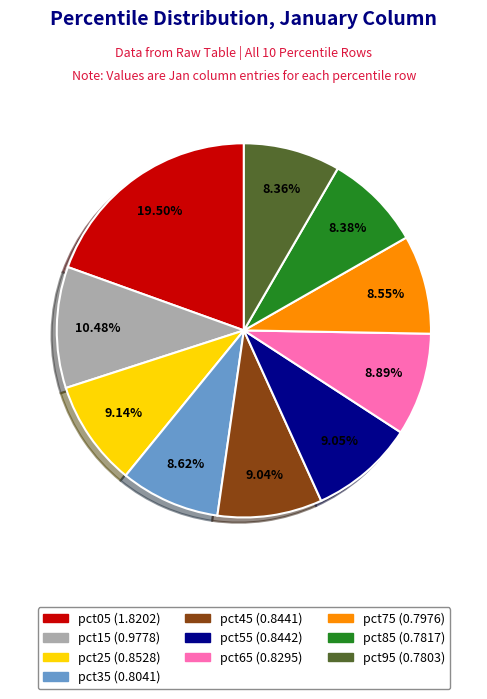

Does pct15 account for over 50% of the chart?

No